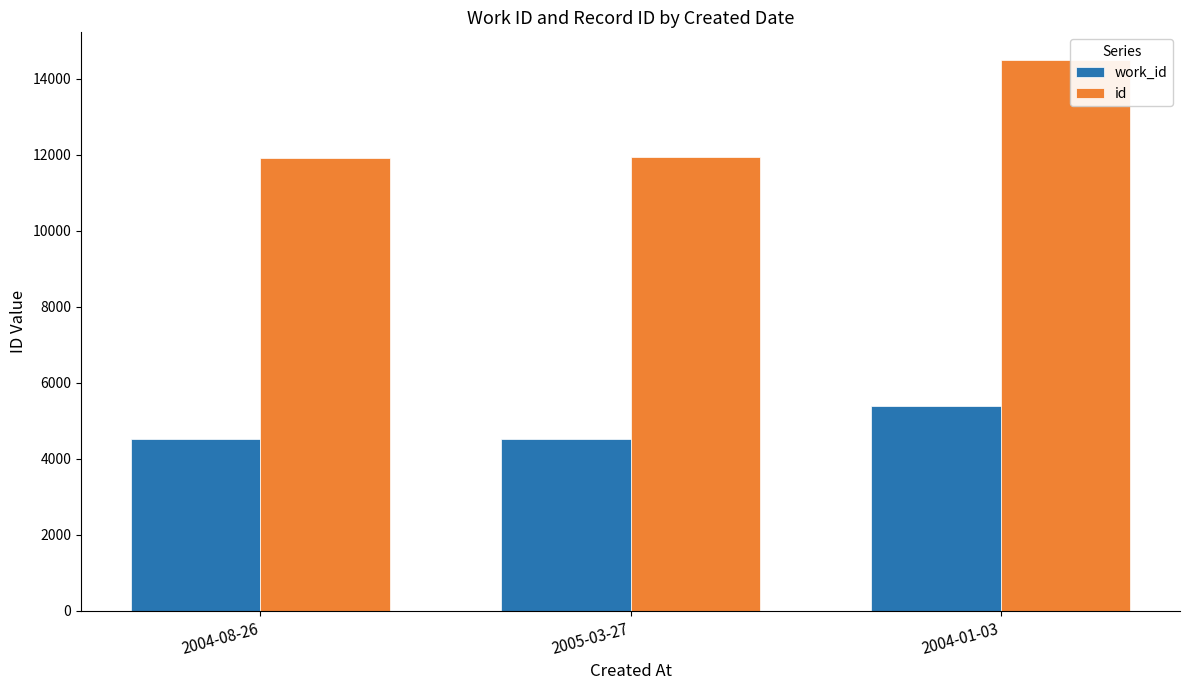

Is the value of work_id at 2005-03-27 greater than the value of id at 2004-01-03?

No